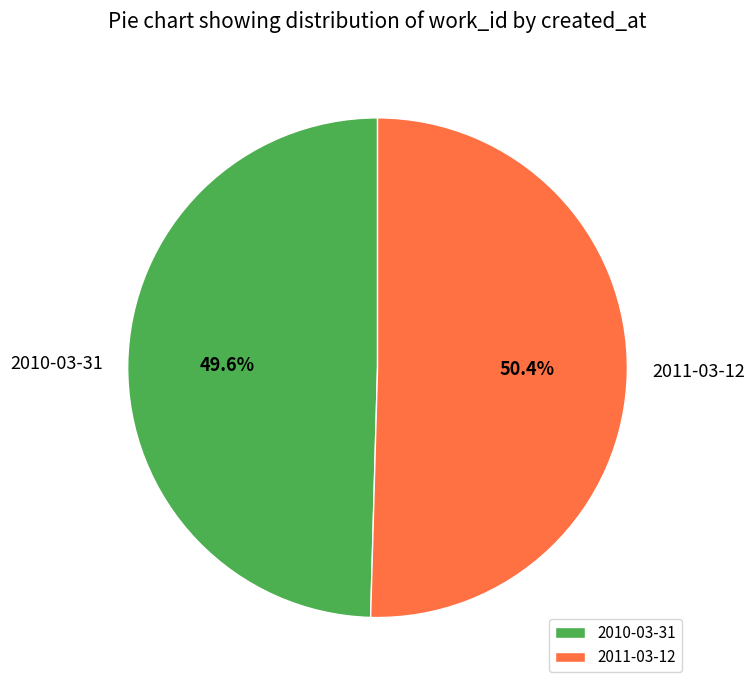

What percentage is NOT represented by 2011-03-12?

49.6%